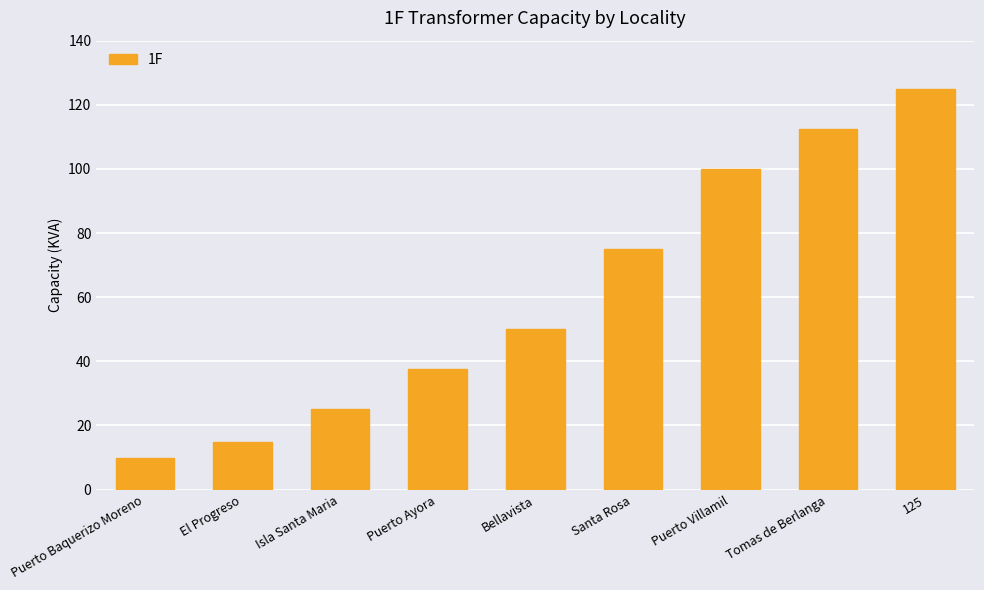

What is the label of the 7th bar from the right?

Isla Santa Maria